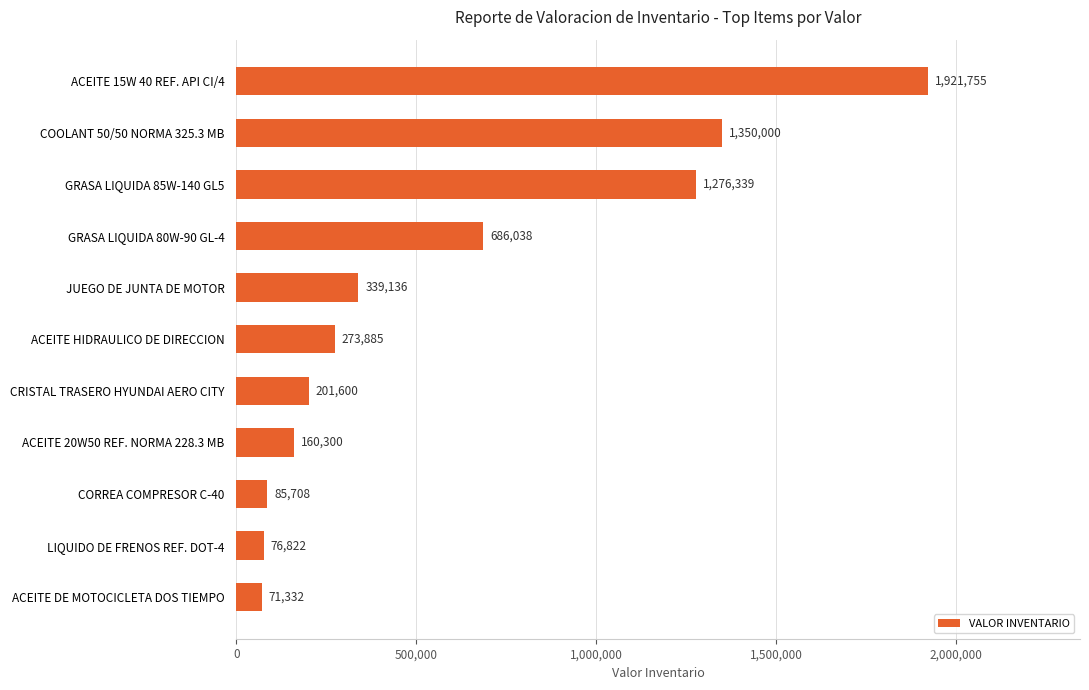

The chart shows a value of 372136.2 at ACEITE HIDRAULICO DE DIRECCION. True or false?

False